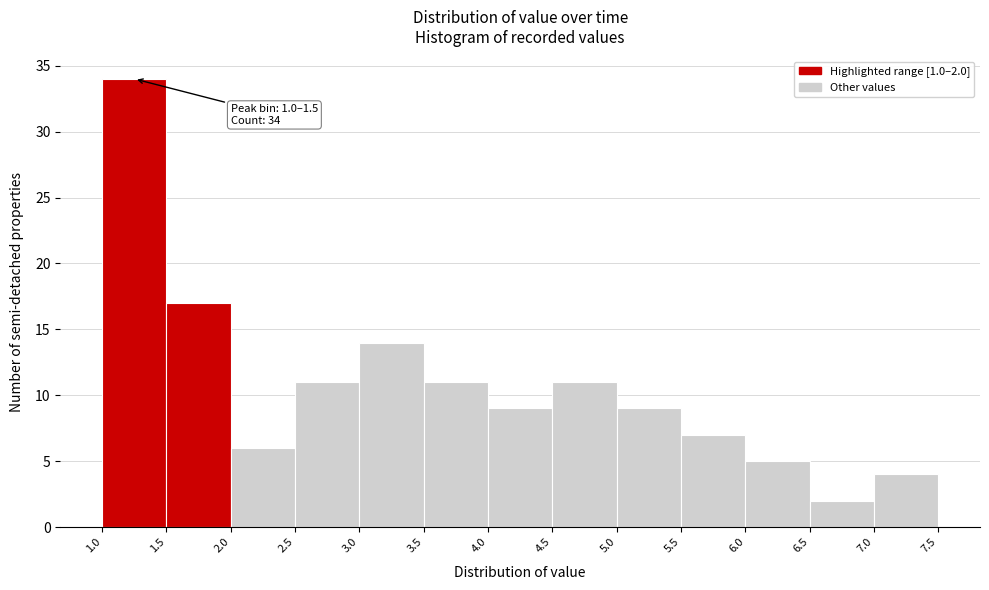

Which range on the x-axis has the tallest bar?

1.0 to 1.5